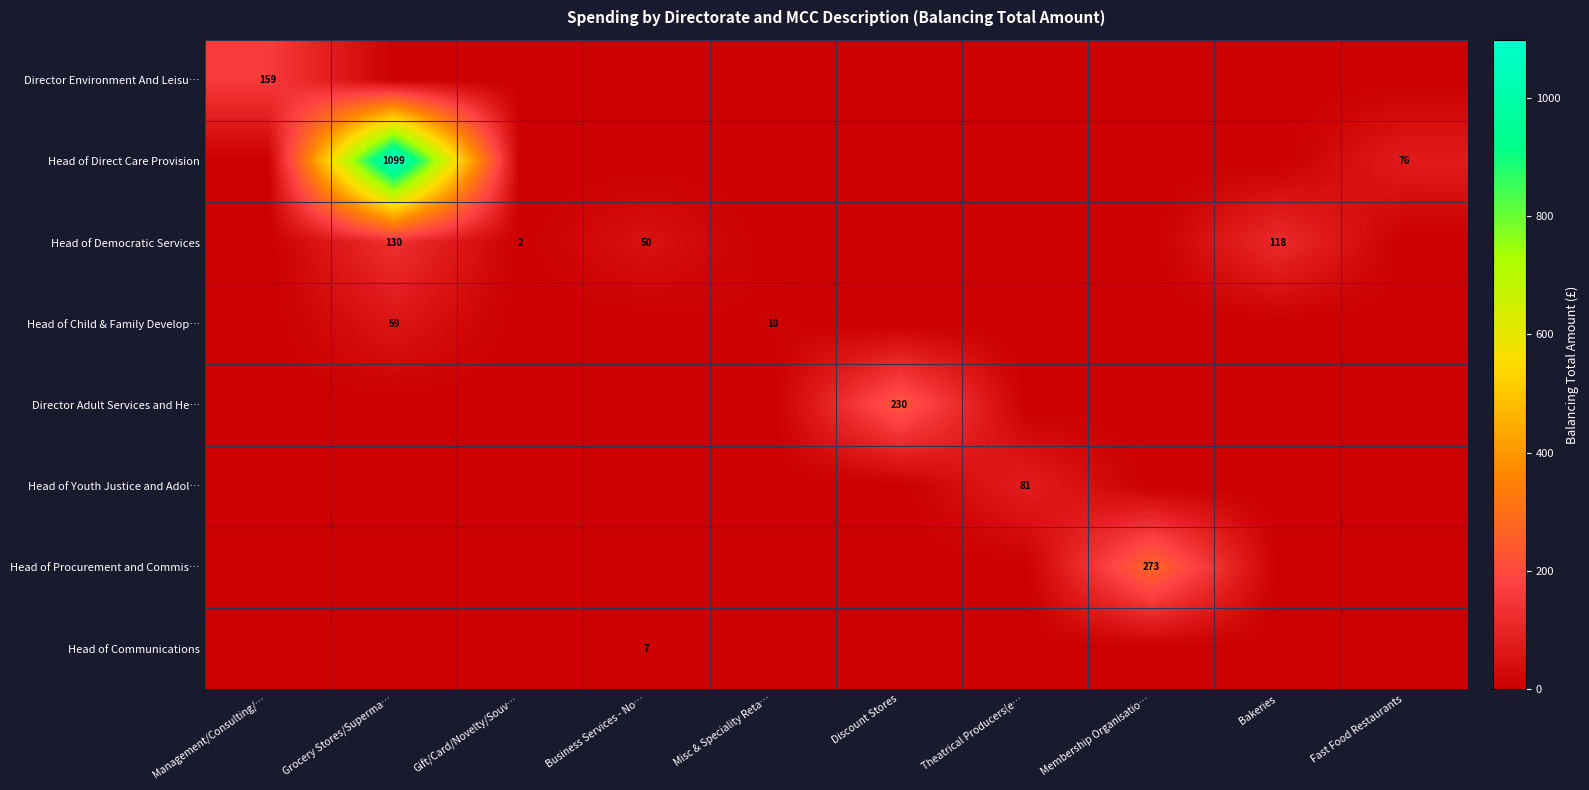

At which category is the sum across all series the highest?

Grocery Stores/Superma…